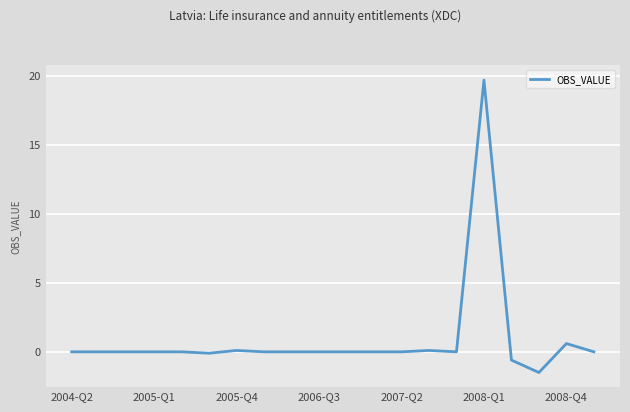

True or false: there are more than 0 points higher than both neighbors.

True